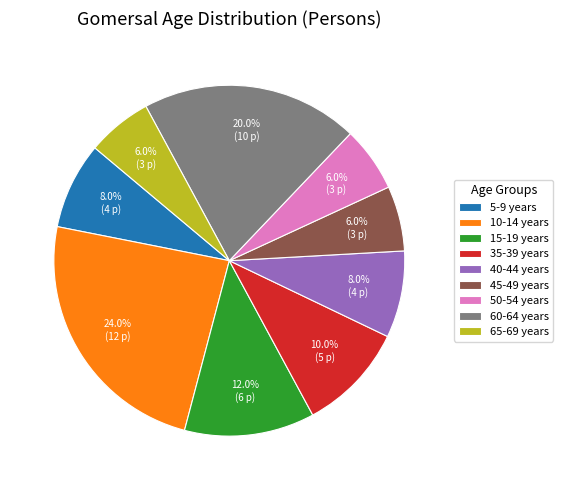

To the nearest percent, what portion does 40-44 years represent?

8%